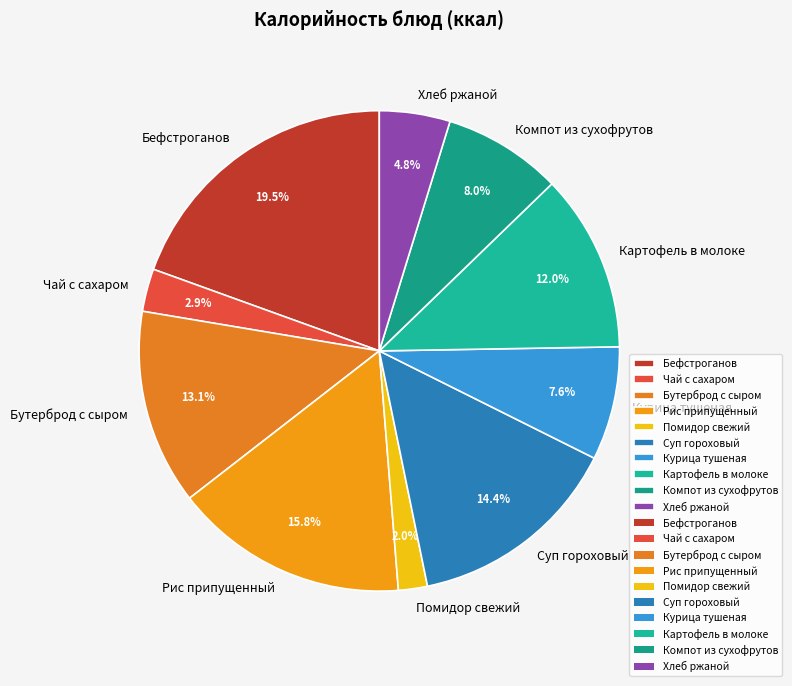

Is the sum of Картофель в молоке and Бутерброд с сыром greater than half?

No